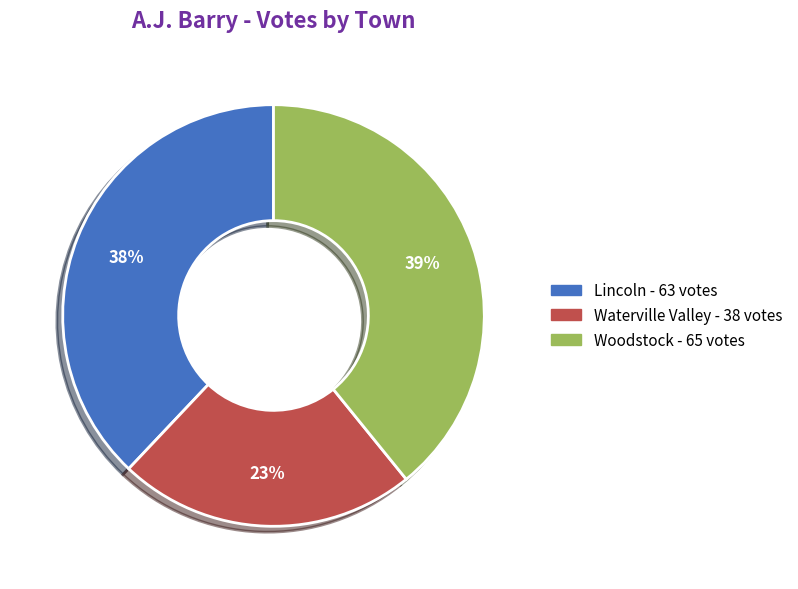

Do Lincoln and Waterville Valley together represent more than half of the pie?

Yes